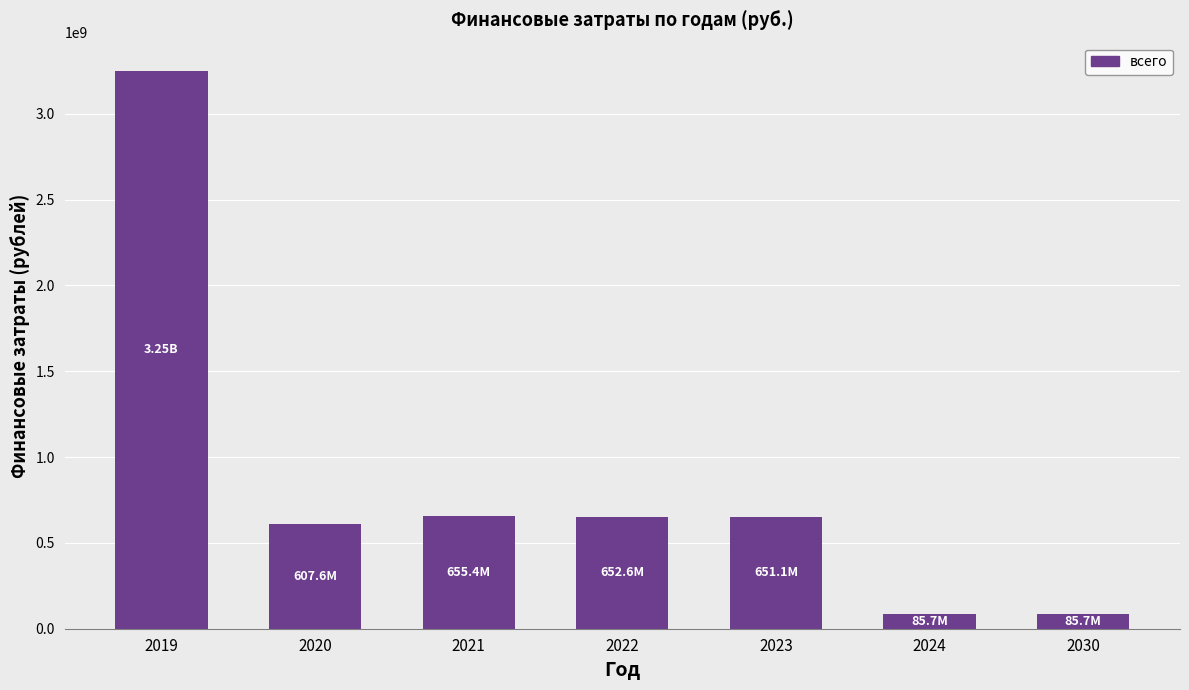

What is the sum of all values?

5990132772.2